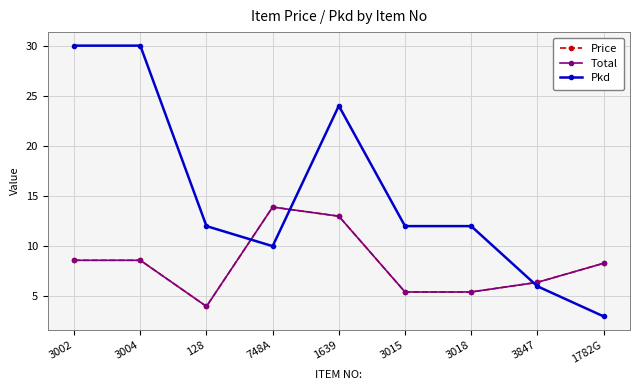

What is the greatest value displayed?

30.0